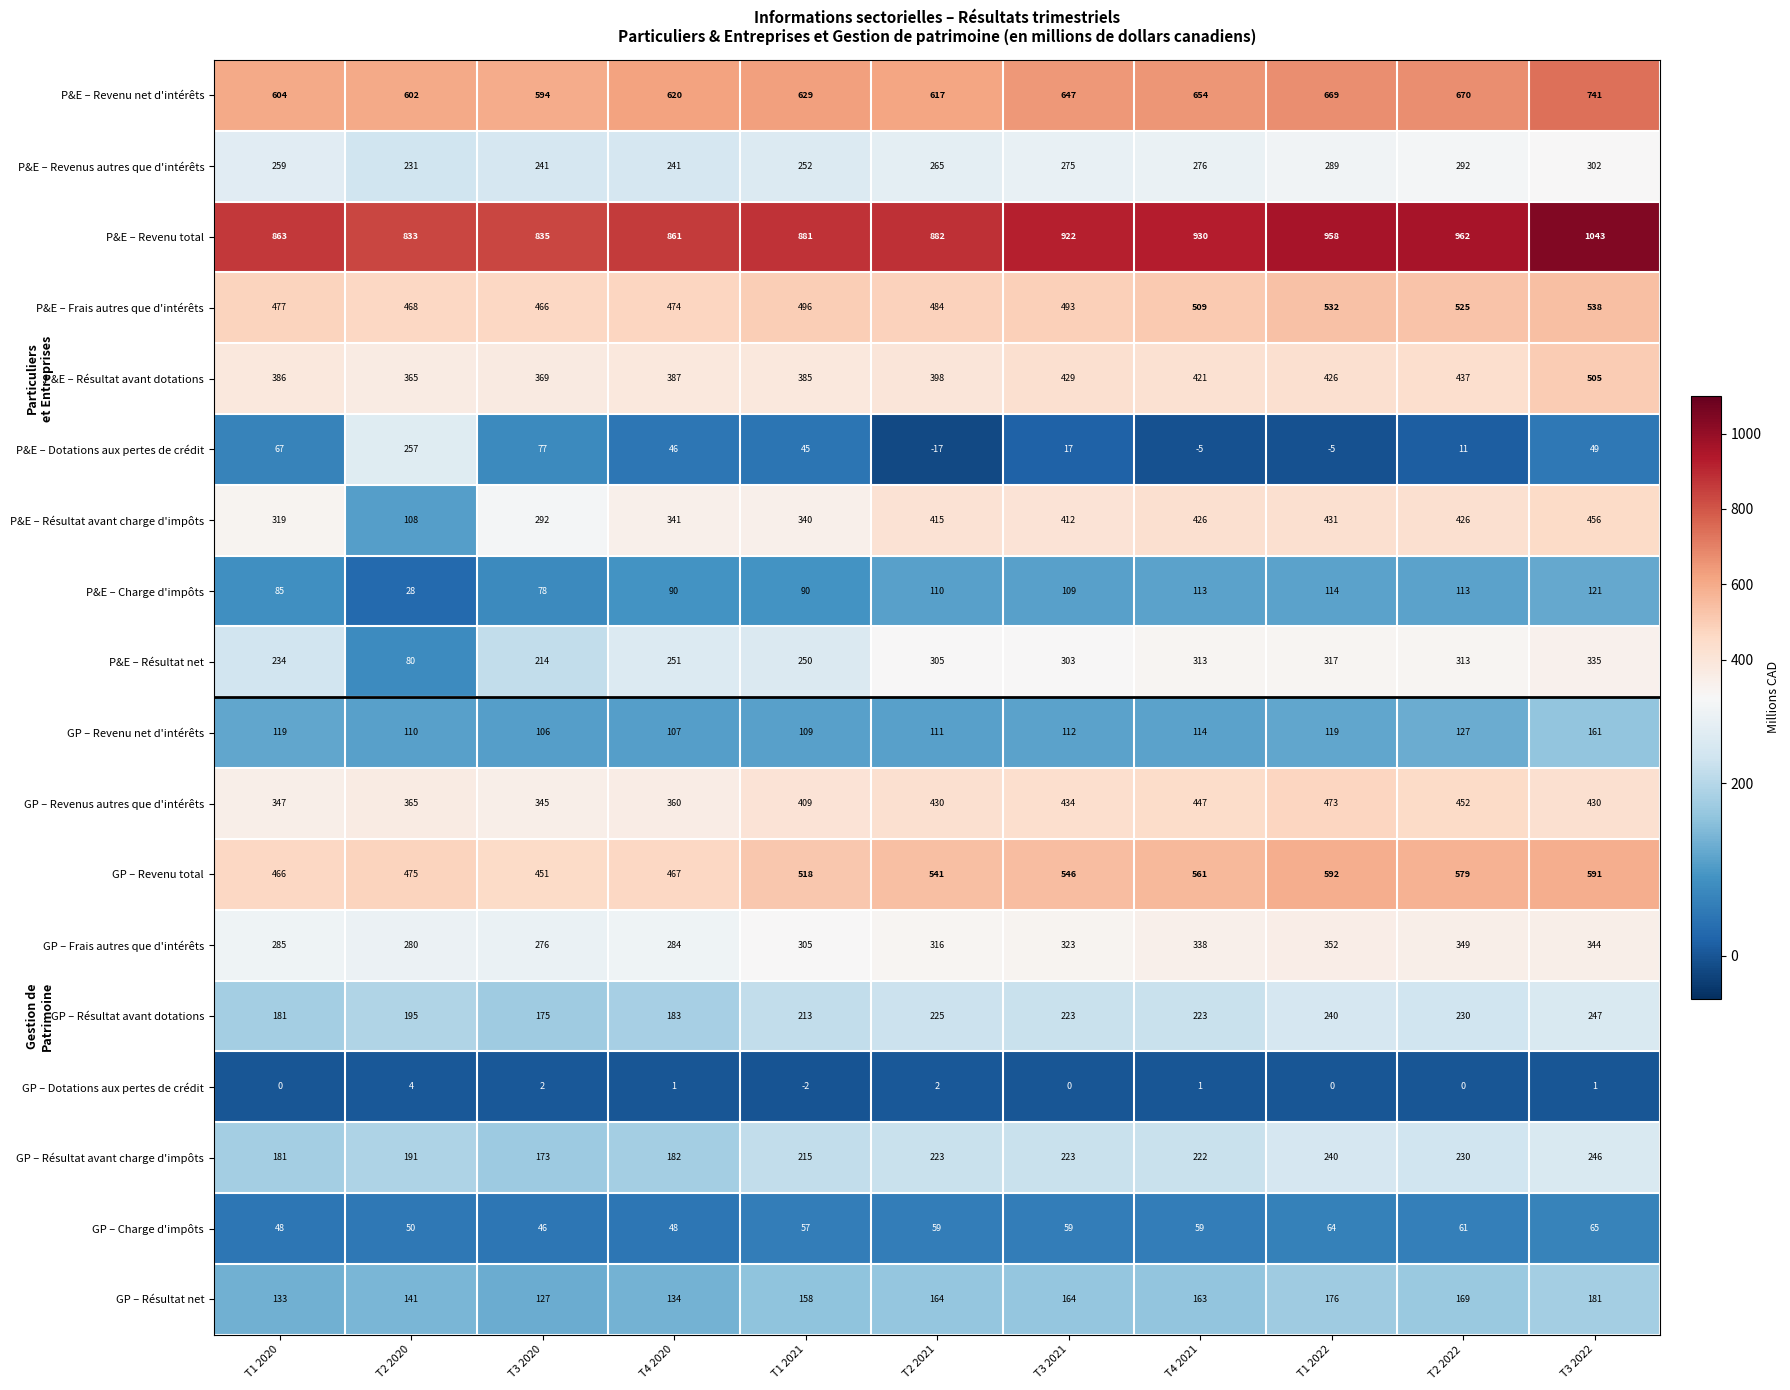

At how many categories does at least one series exceed 659?

11